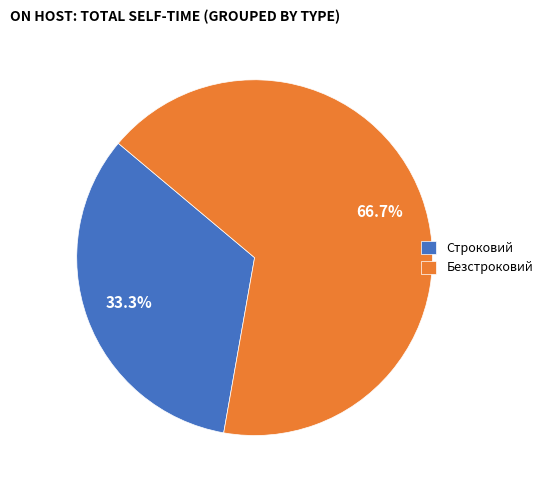

Rank the categories by value from highest to lowest.

Безстроковий, Строковий